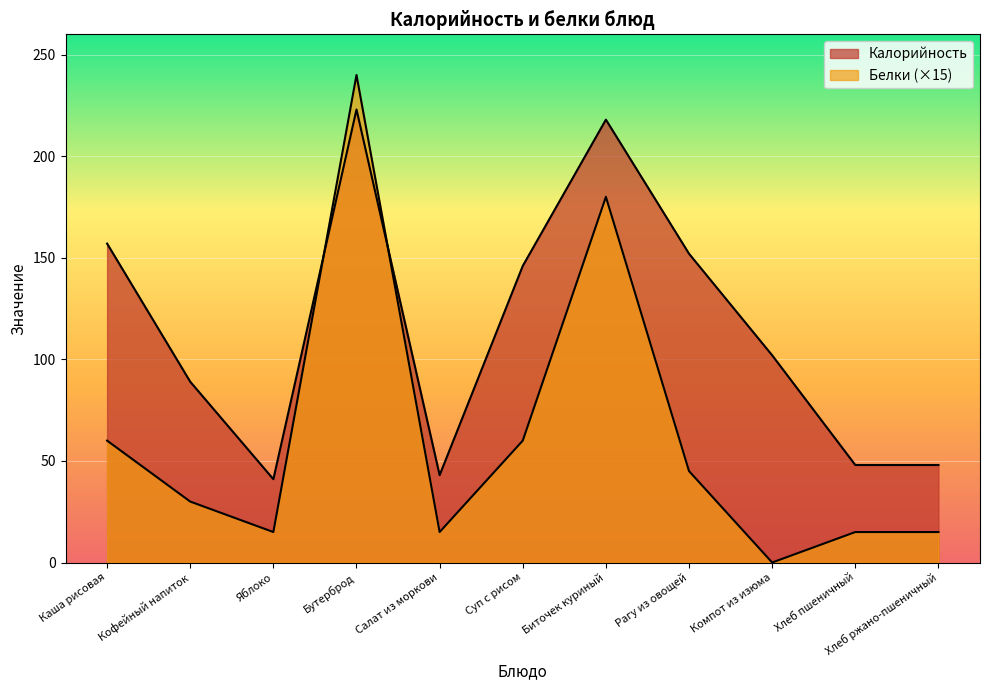

What are all the series names shown in the legend?

Калорийность, Белки